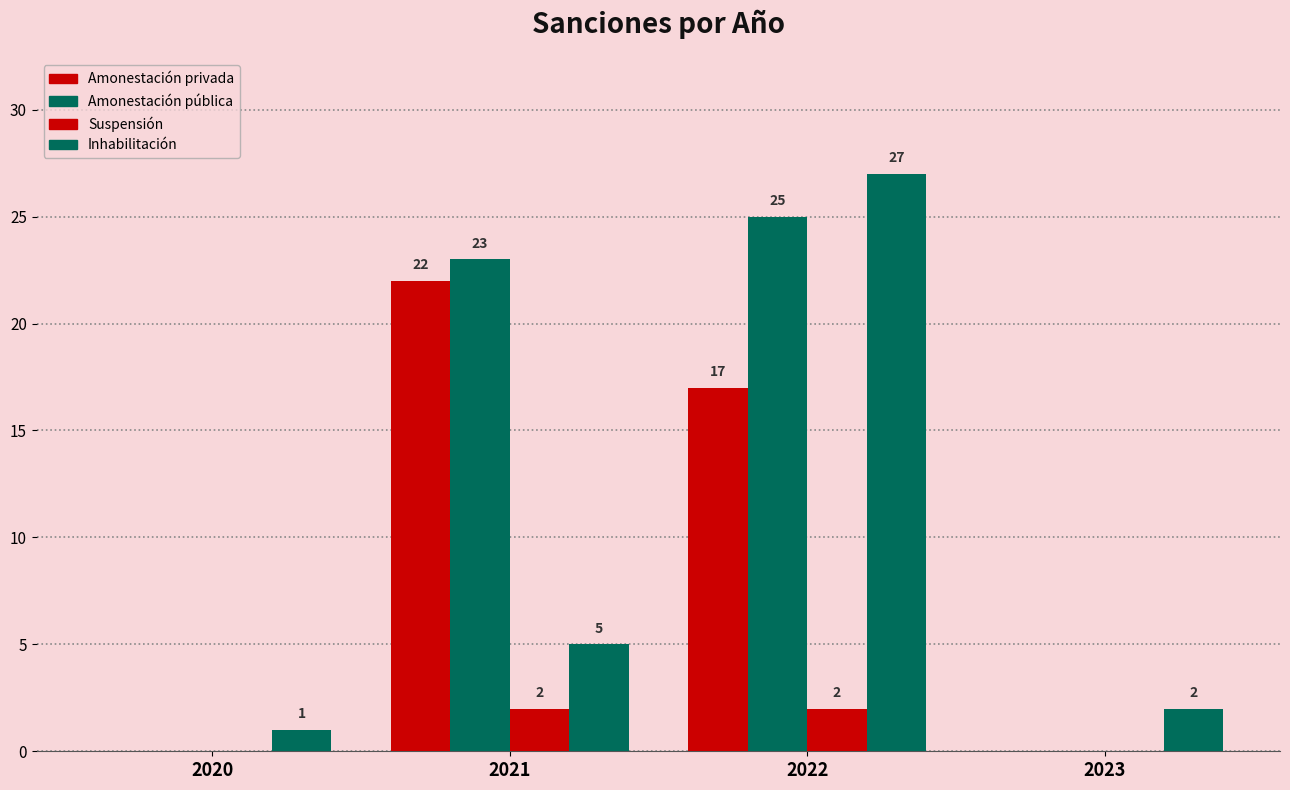

Is it true that Inhabilitación equals 2 at 2023?

True